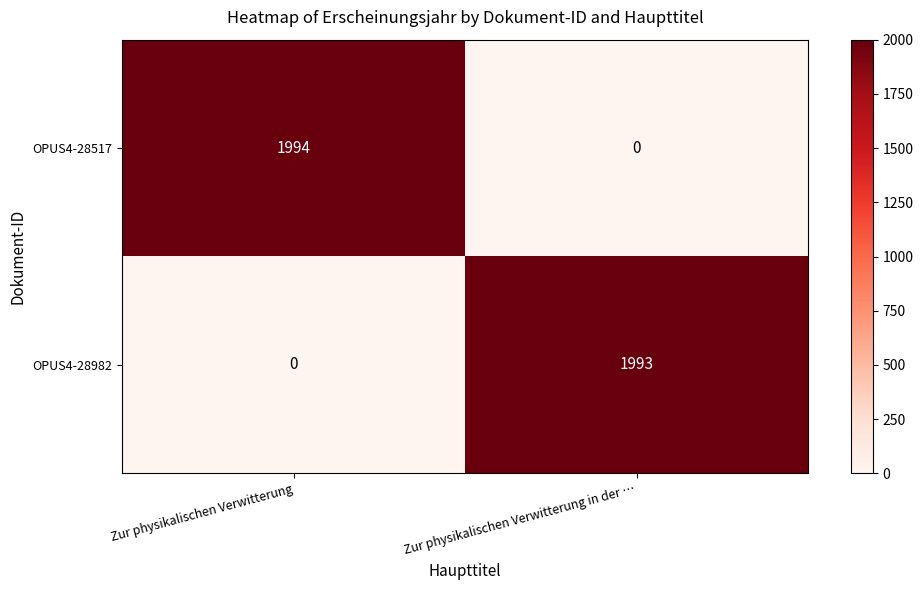

What is the maximum value for OPUS4-28982?

1993